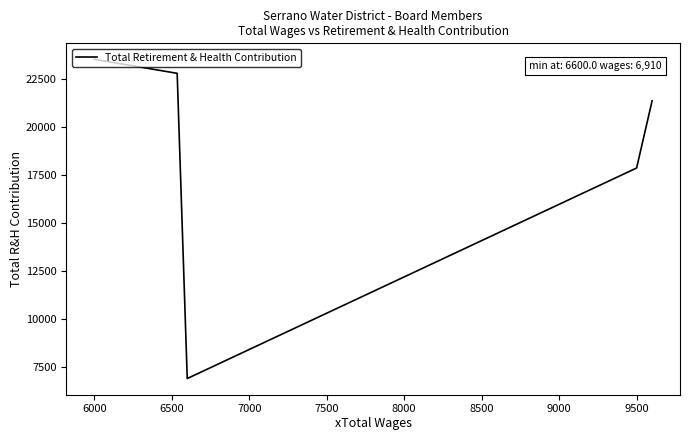

What is the difference between the second highest and second lowest values?

4926